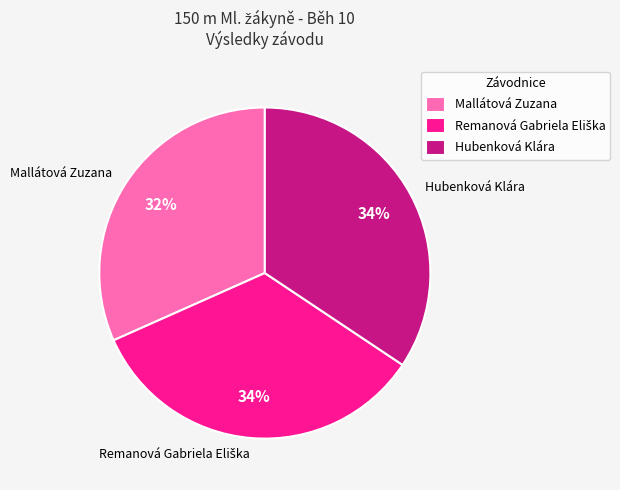

What percentage is the Mallátová Zuzana slice, to the nearest percent?

32%